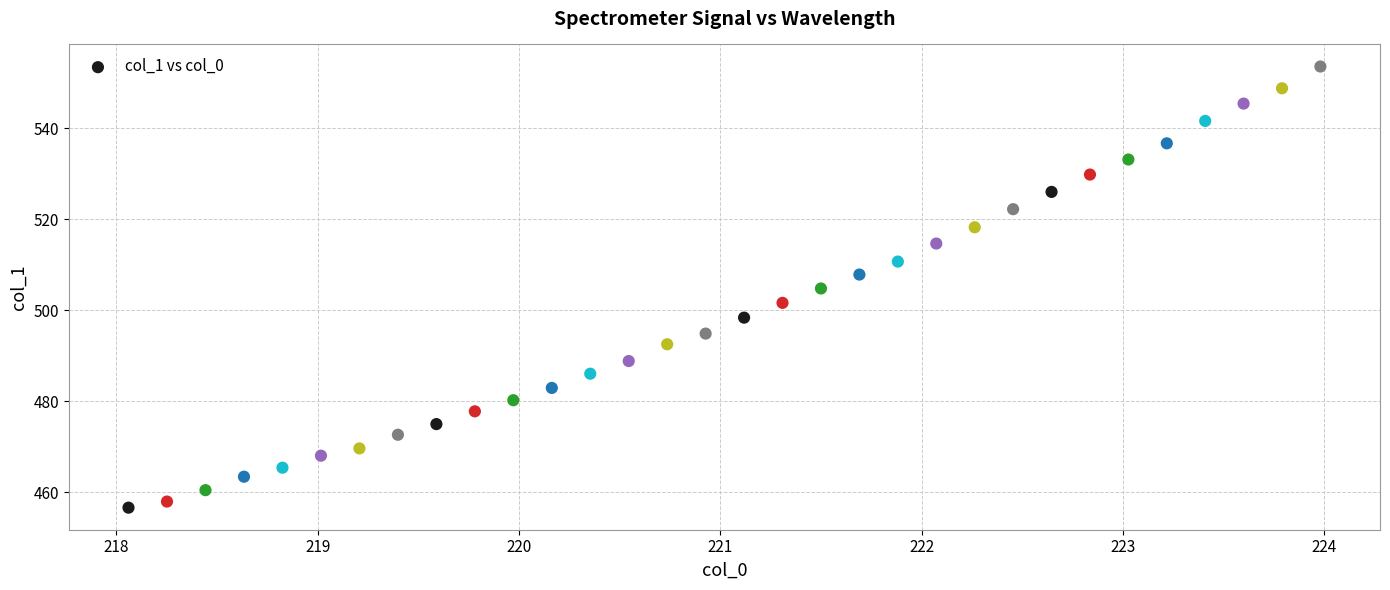

What is the range of X values (max minus min)?

5.9